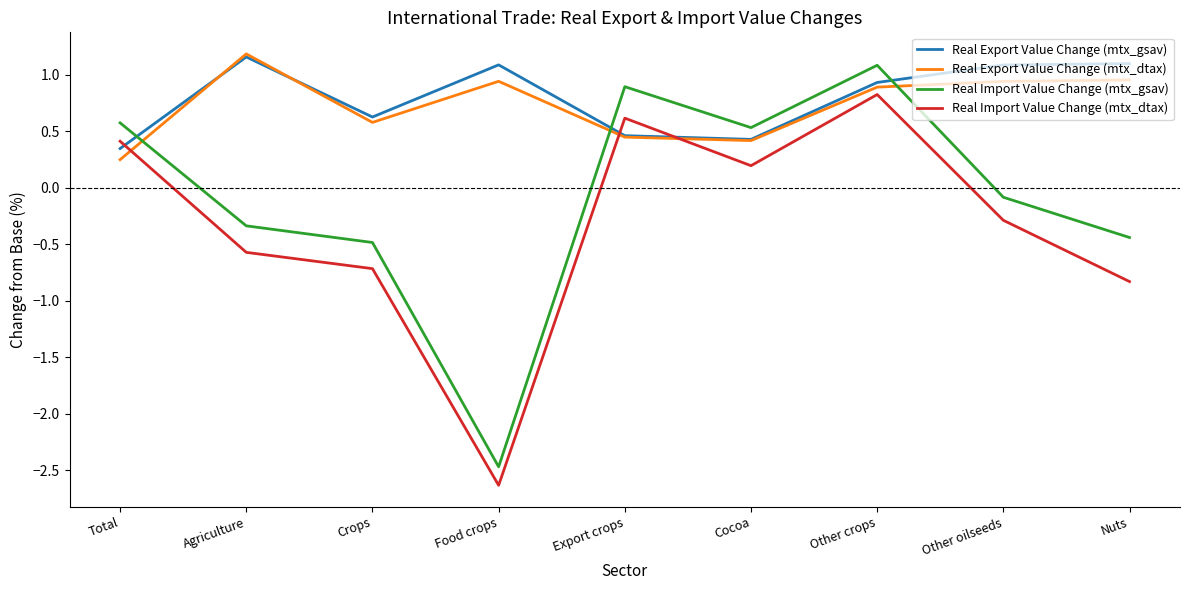

What is the minimum value shown in the chart?

-2.6